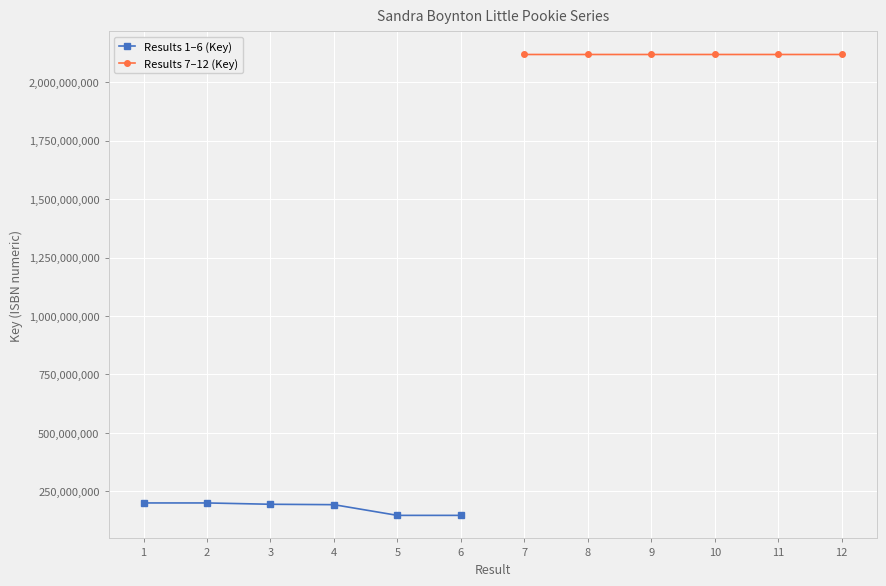

At which category does Results 1–6 (Key) reach its first local valley?

5